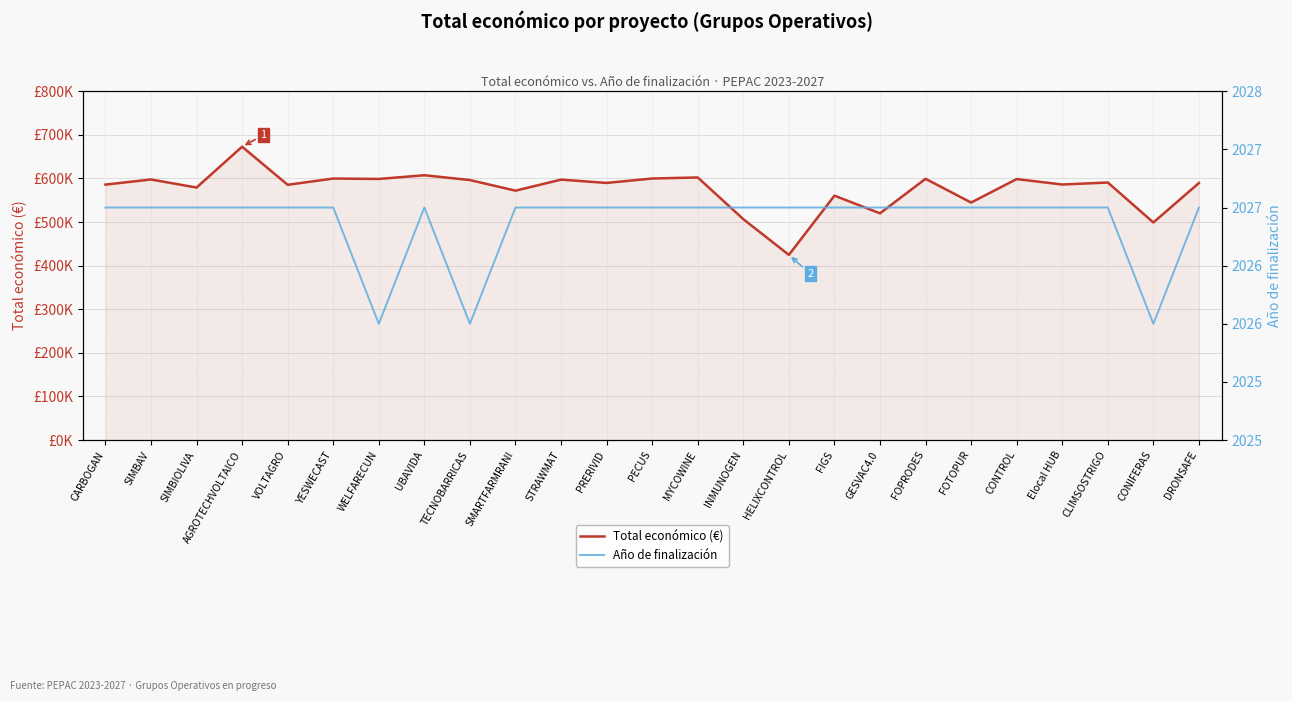

Is the value of Total económico (€) at SMARTFARMRANI greater than the value of Año de finalización at UBAVIDA?

Yes